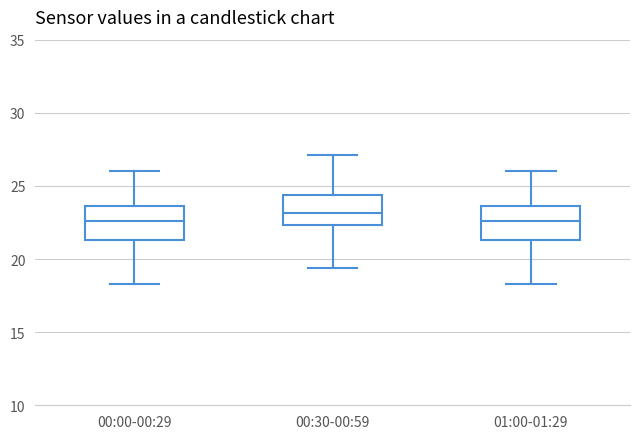

Reading left to right, transcribe this box plot: for each box, give where its median line is, the range the box spans, and where its two whiskers end, as read against the y-axis. The values are not printed on the chart, so give them approximately, as read against the axis.

00:00-00:29: median 22.5, box 21.5 to 23.5, whiskers 18.5 to 26.0
00:30-00:59: median 23.0, box 22.5 to 24.5, whiskers 19.5 to 27.0
01:00-01:29: median 22.5, box 21.5 to 23.5, whiskers 18.5 to 26.0